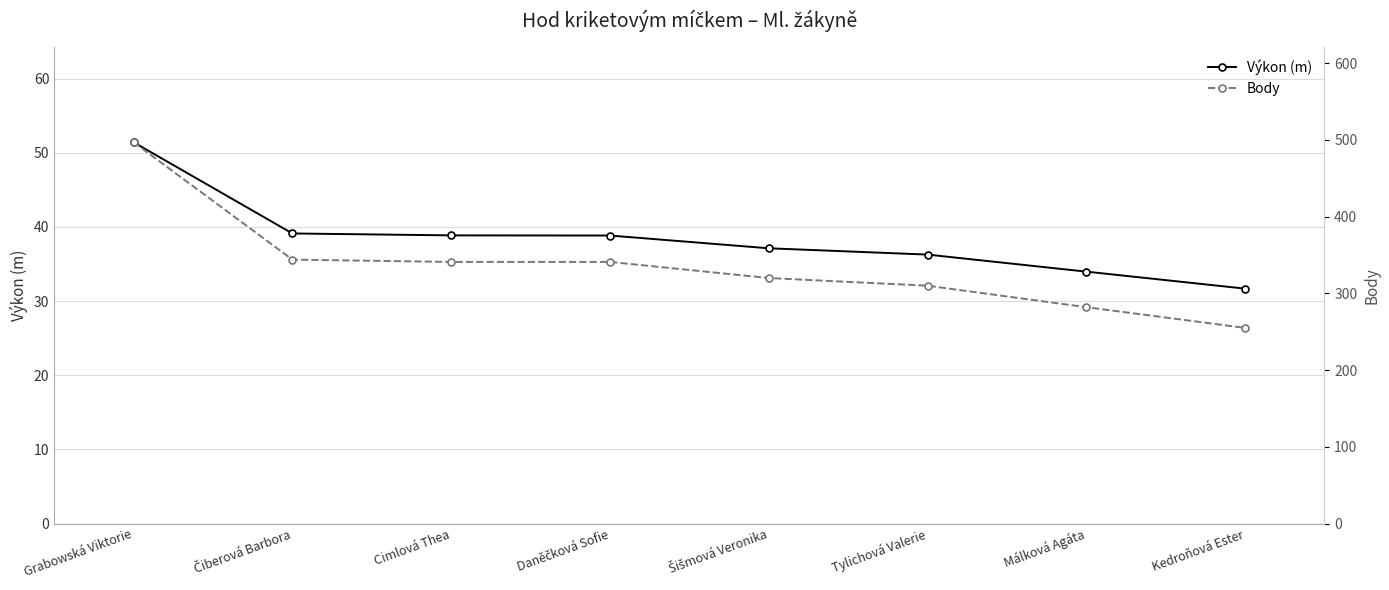

What is the label of the 3rd point from the left?

Cimlová Thea